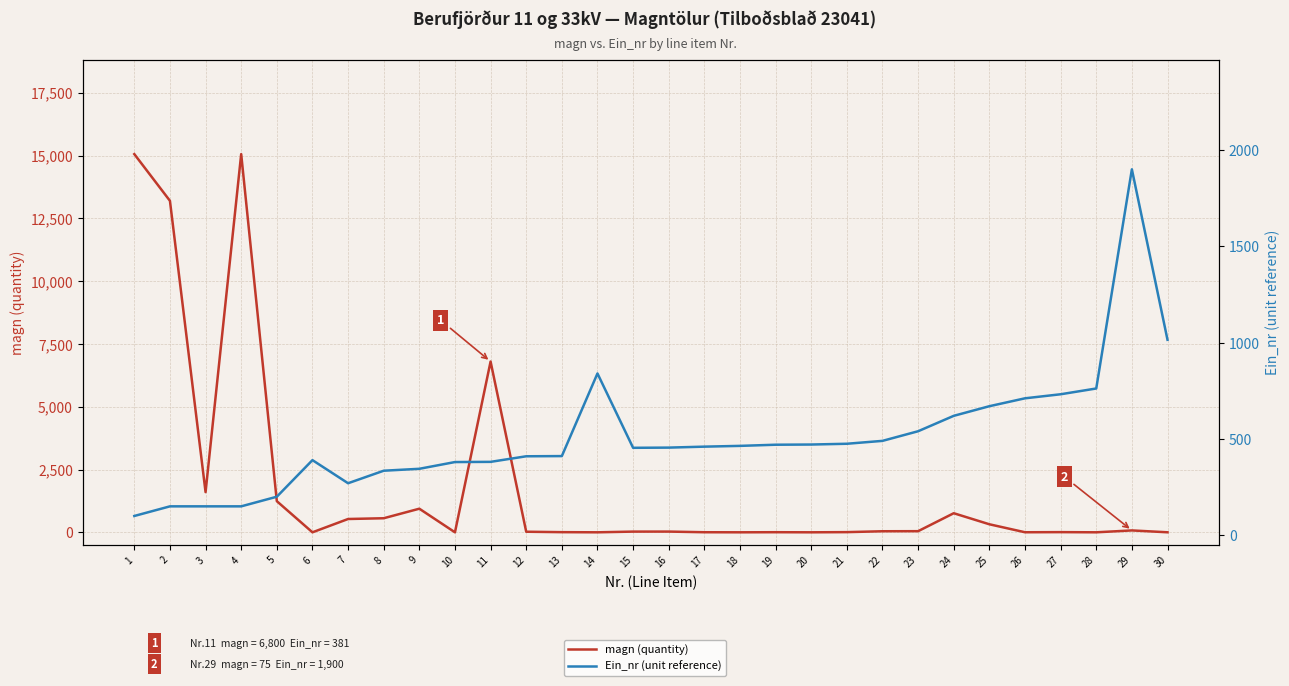

What is the sum of all magn (quantity) values?

56342